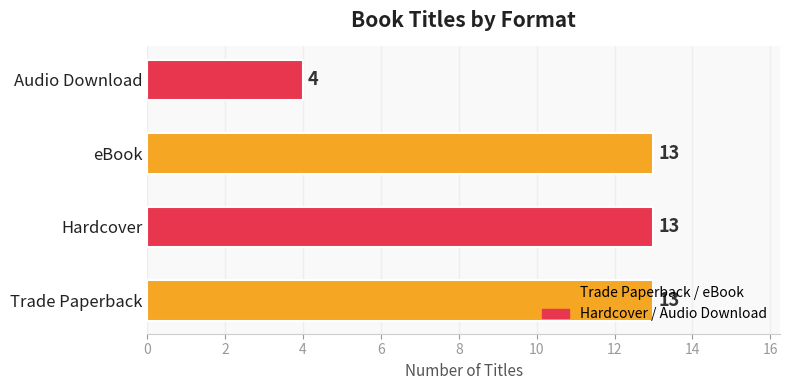

Does the chart contain stacked bars?

No